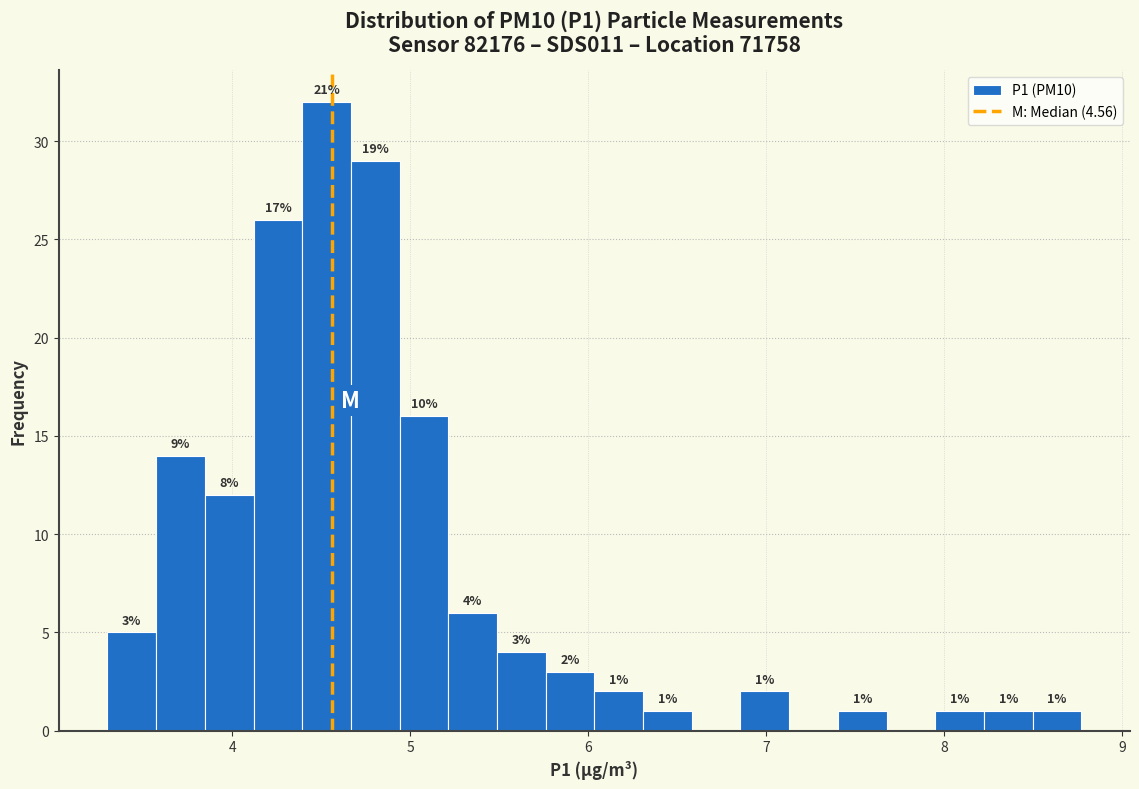

Around what value on the x-axis is the tallest bar? Give the approximate position of its centre, as read against the axis.

4.5